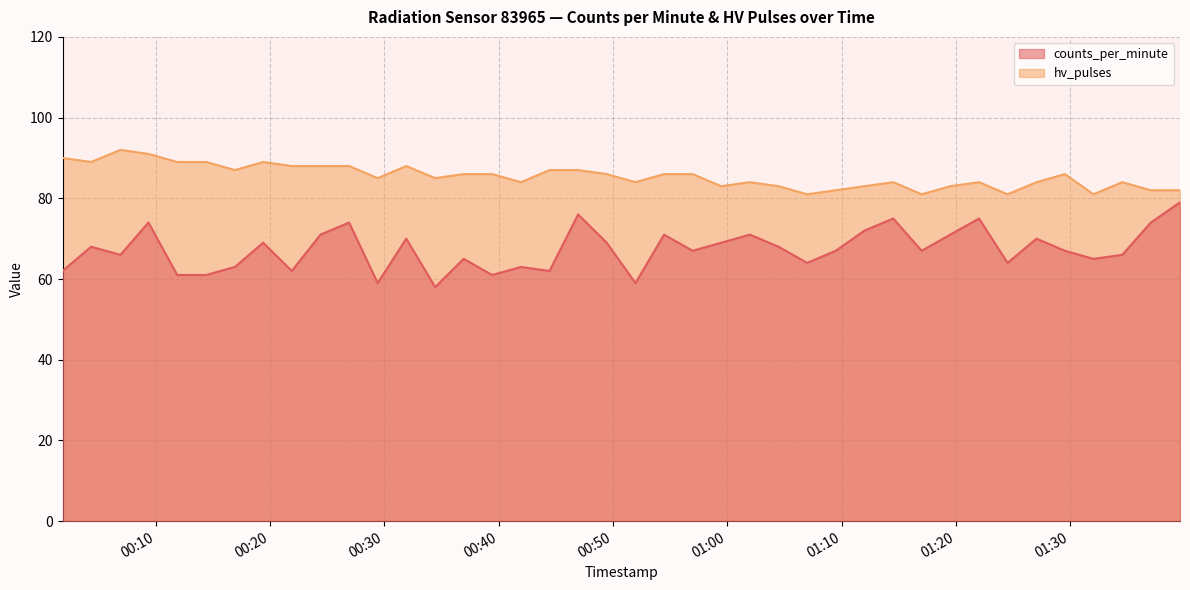

Which series has the largest total across all categories?

hv_pulses